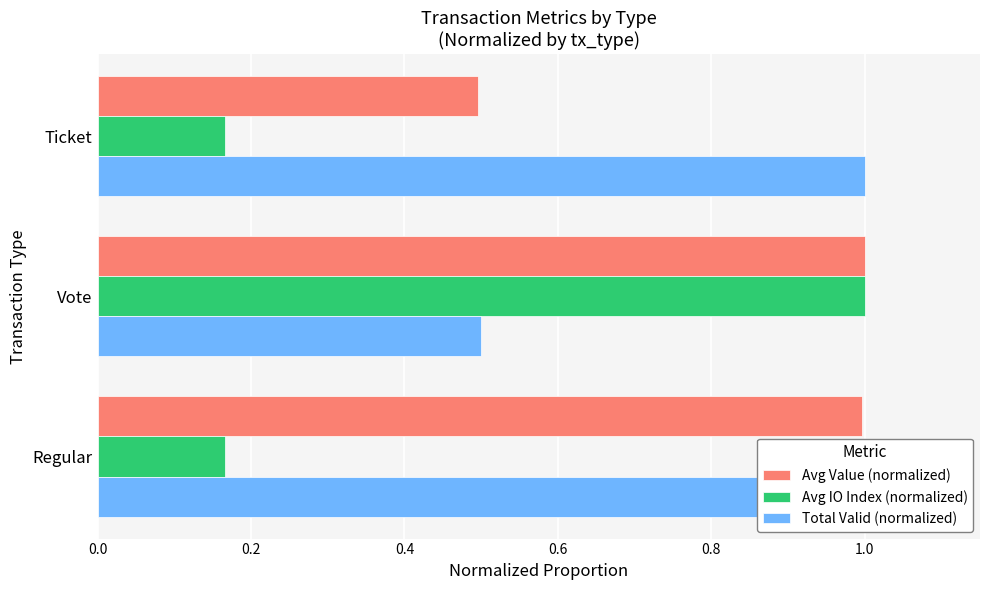

What is the value of the Total Valid (normalized) bar at the 3rd from the left?

1.0